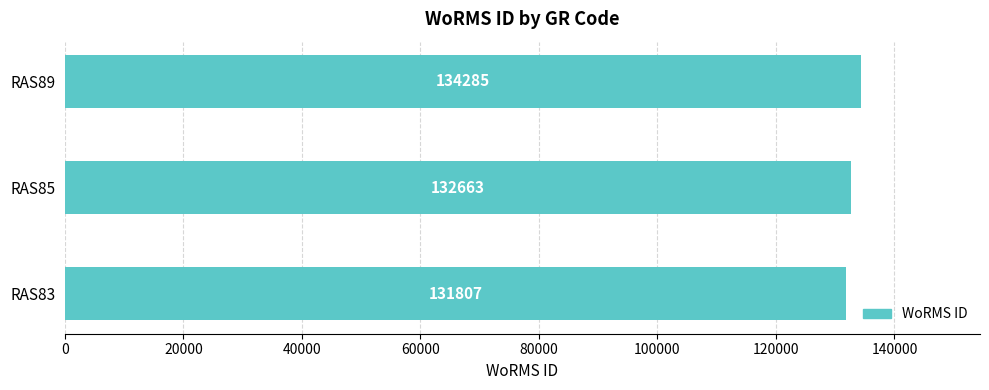

Is it true that the value at RAS85 is 132663?

True